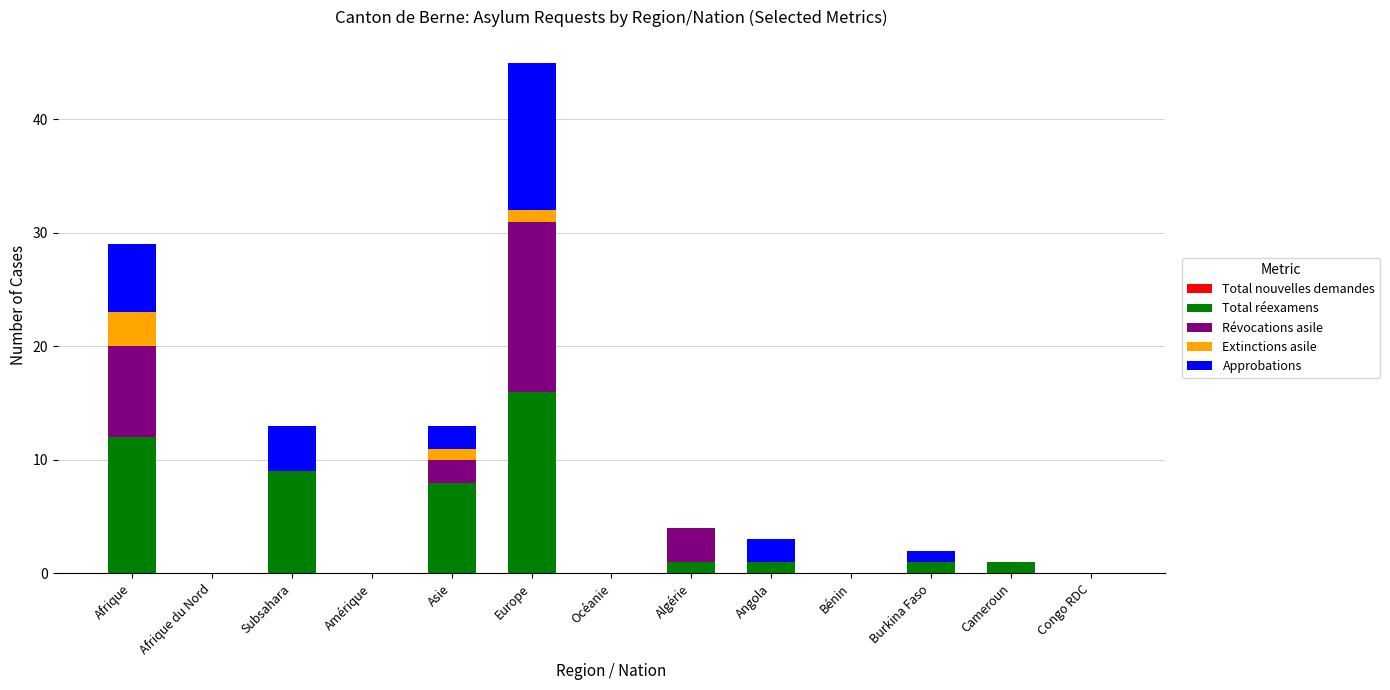

Is it true that Total réexamens equals -7 at Bénin?

False